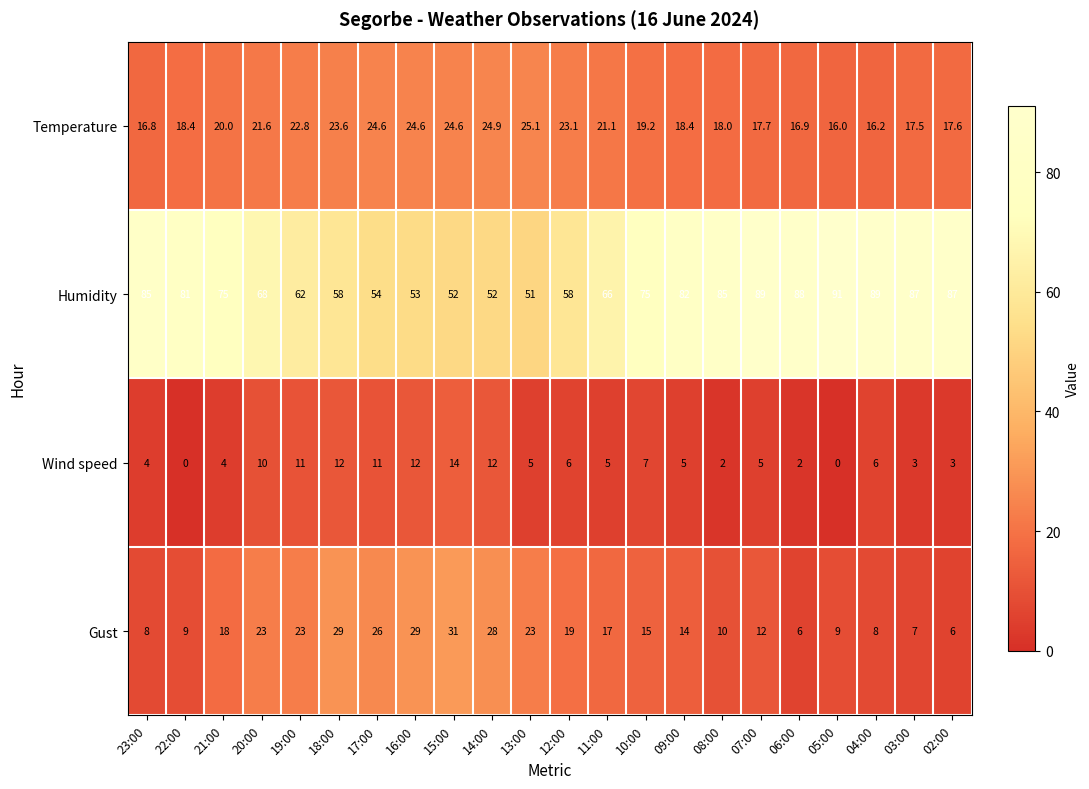

Is it true that Gust equals 9.4 at 06:00?

False